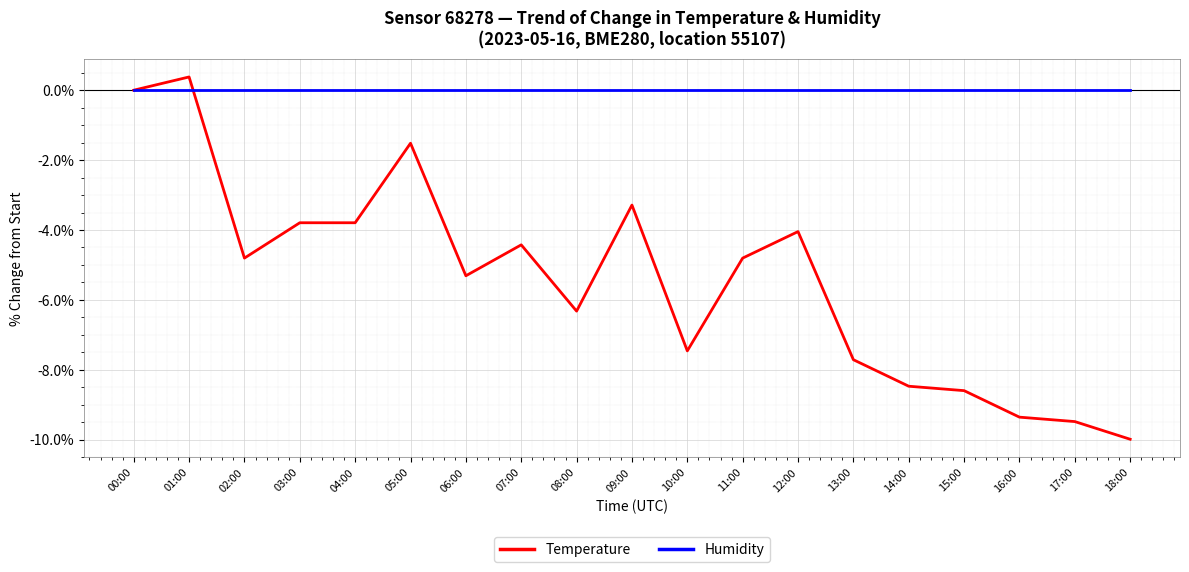

The value of Temperature at 18:00 is -16.8. True or false?

False